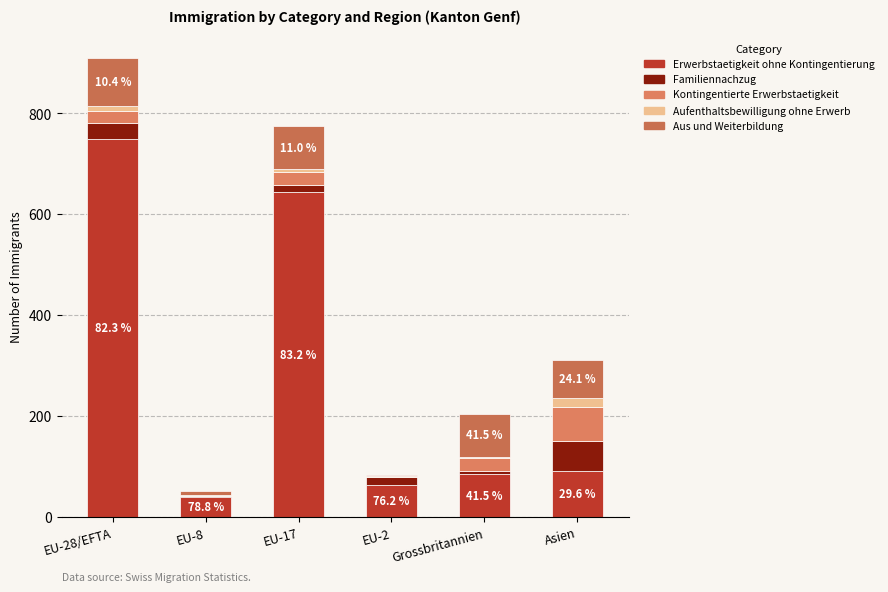

Does the chart contain stacked bars?

Yes